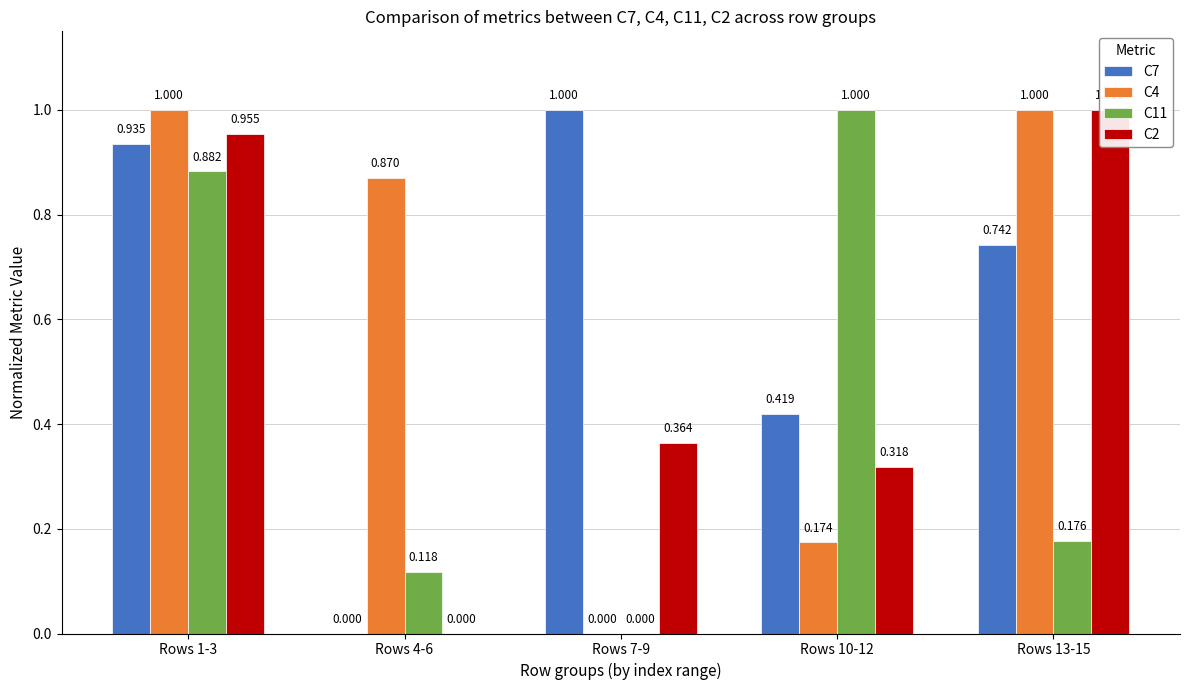

At how many categories does at least one series exceed 0?

5